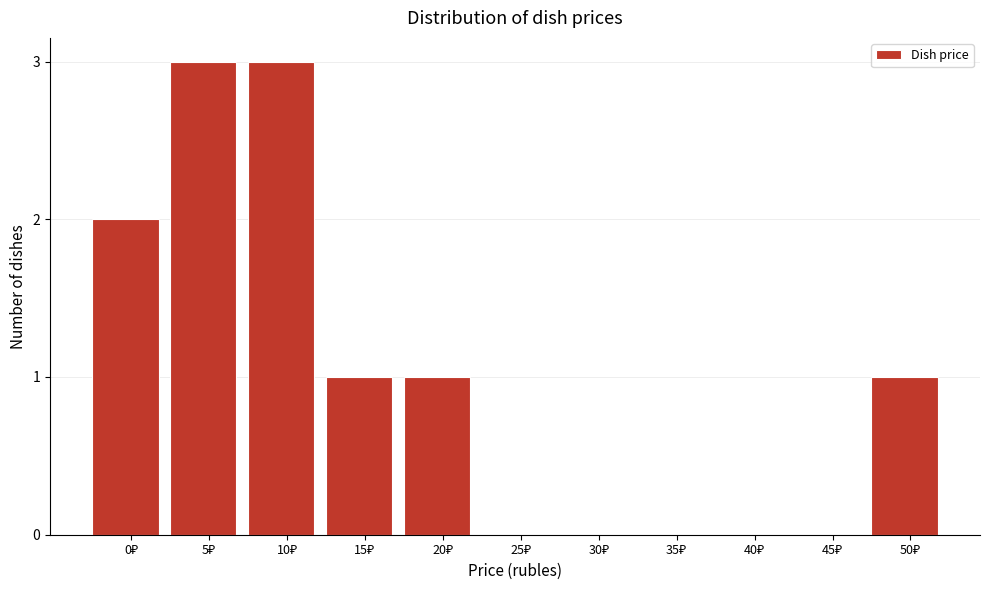

What is the sum of all values?

11